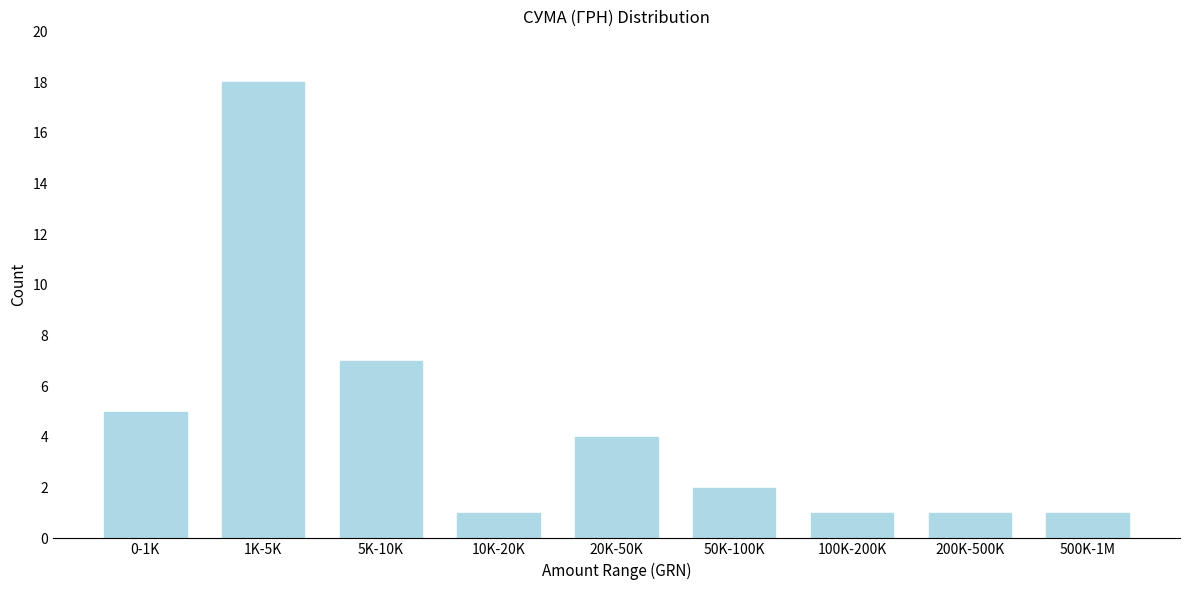

Reading left to right, list all the values displayed in this chart.

0-1K=5	1K-5K=18	5K-10K=7	10K-20K=1	20K-50K=4	50K-100K=2	100K-200K=1	200K-500K=1	500K-1M=1